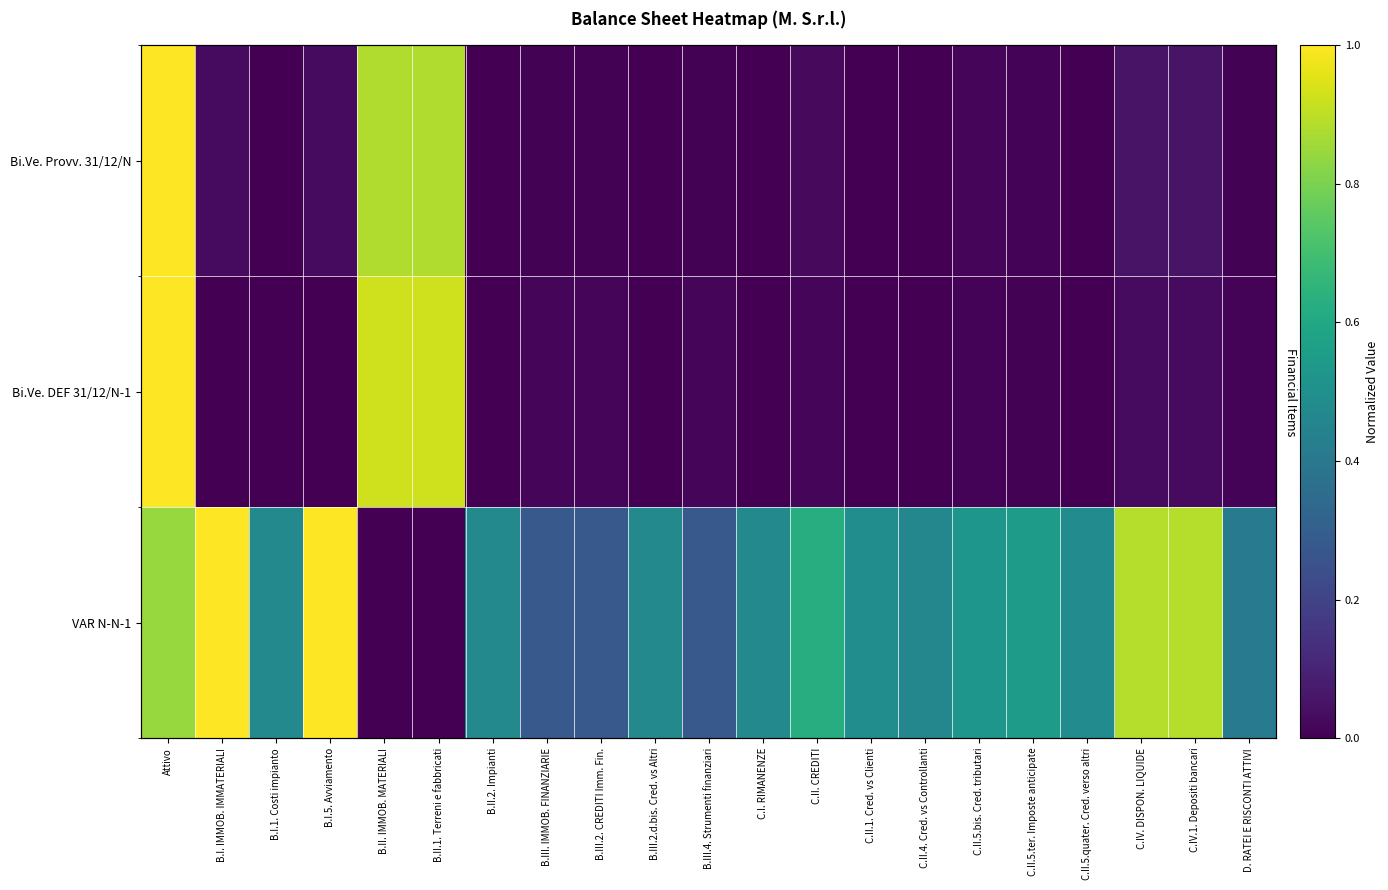

Which series has the largest total across all categories?

VAR N-N-1